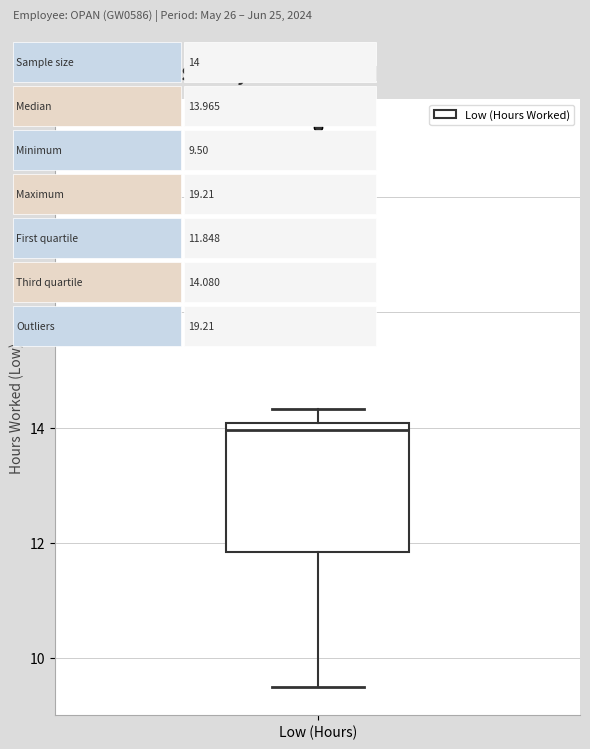

Read this box plot against the y-axis: the position of the median line, the range covered by the box, and the ends of both whiskers. The values are not printed on the chart, so give them approximately, as read against the axis.

median 14.0 (just below the box's upper edge), box 11.8 to 14.0, whiskers 9.6 to 14.4